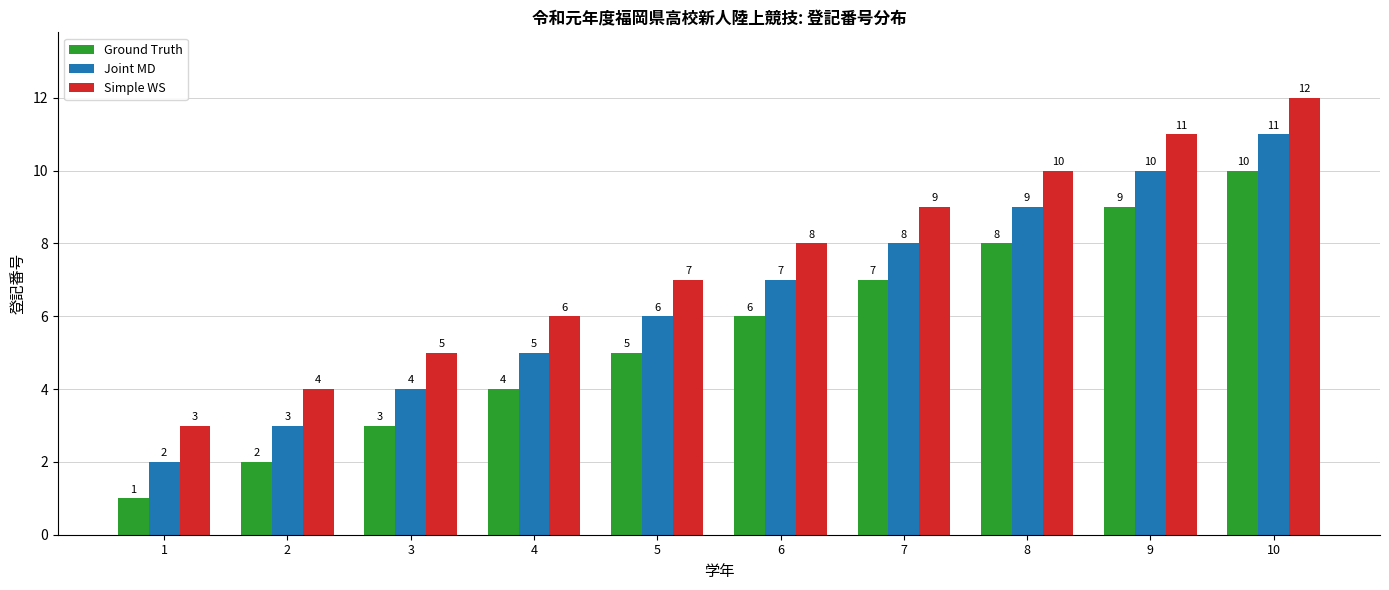

Which category has the highest value across all series?

10